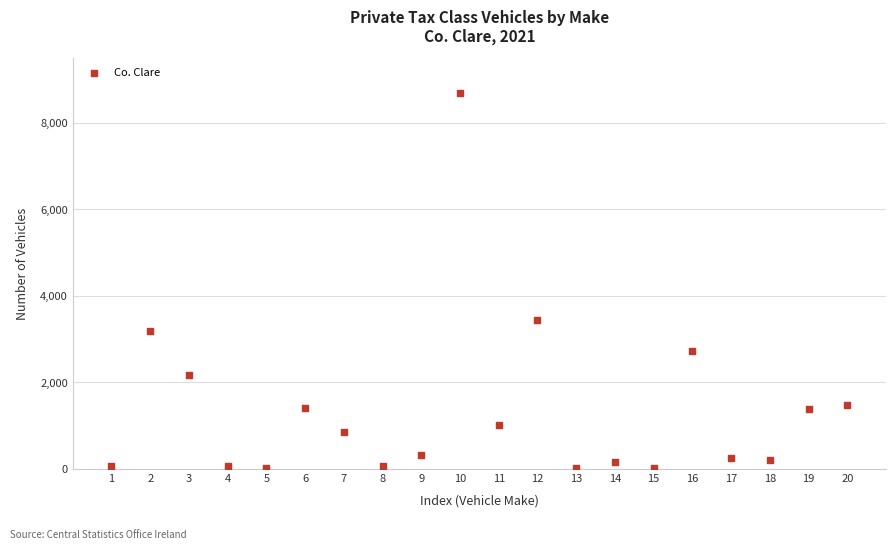

What Y value in the scatter plot is closest to 4339?

3427